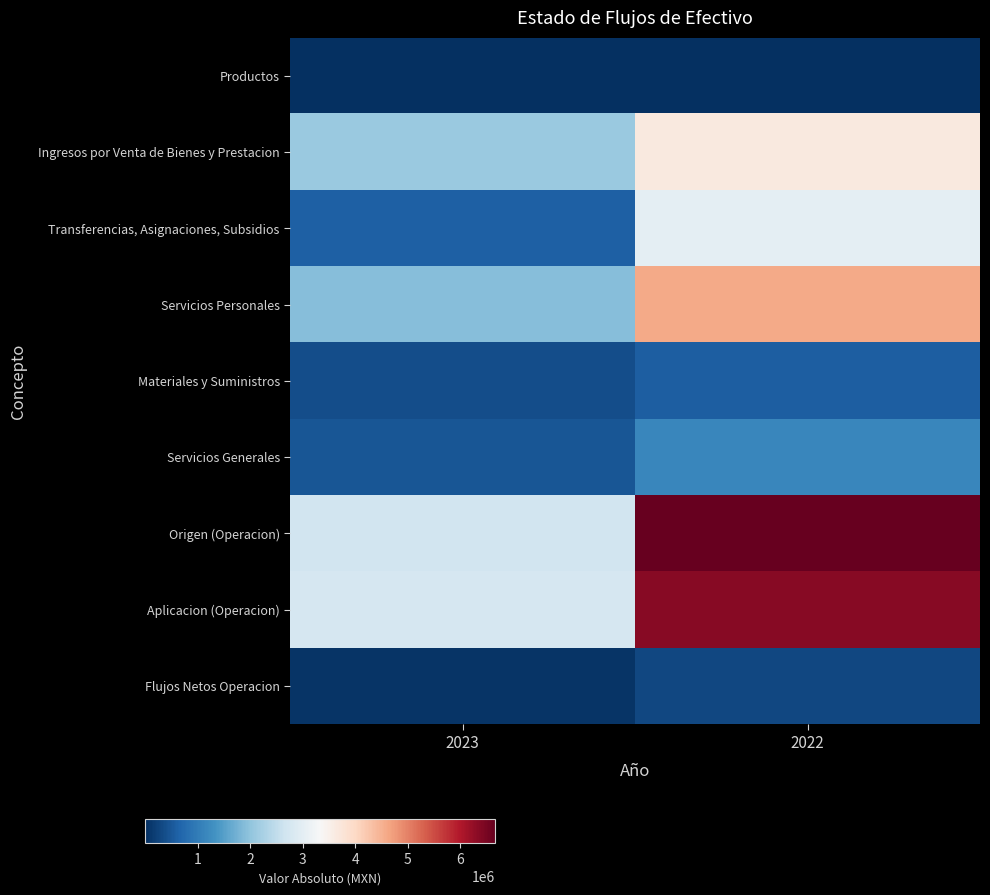

At how many categories does at least one series exceed 5854148?

1